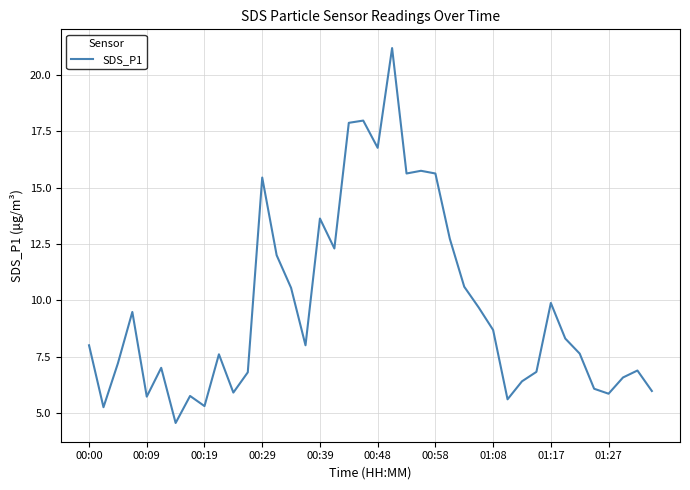

The chart shows a value of 15.6 at 00:58. True or false?

True